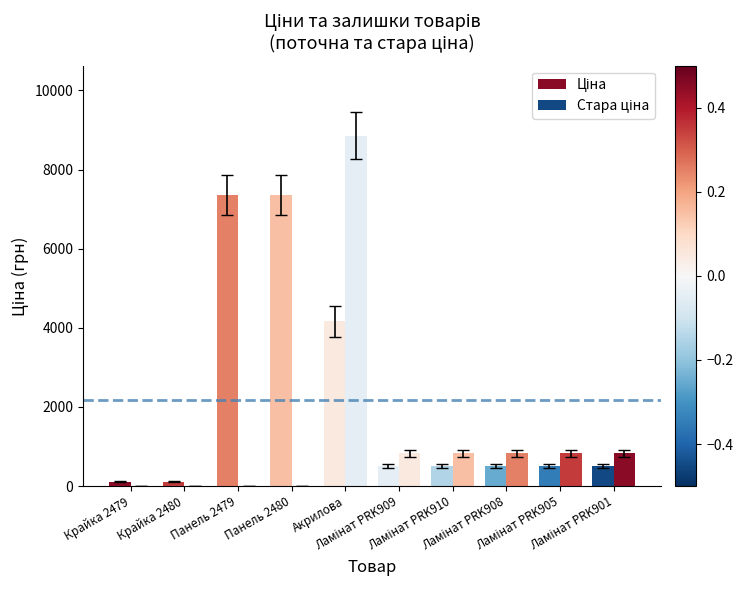

Count the number of data series in this chart.

2